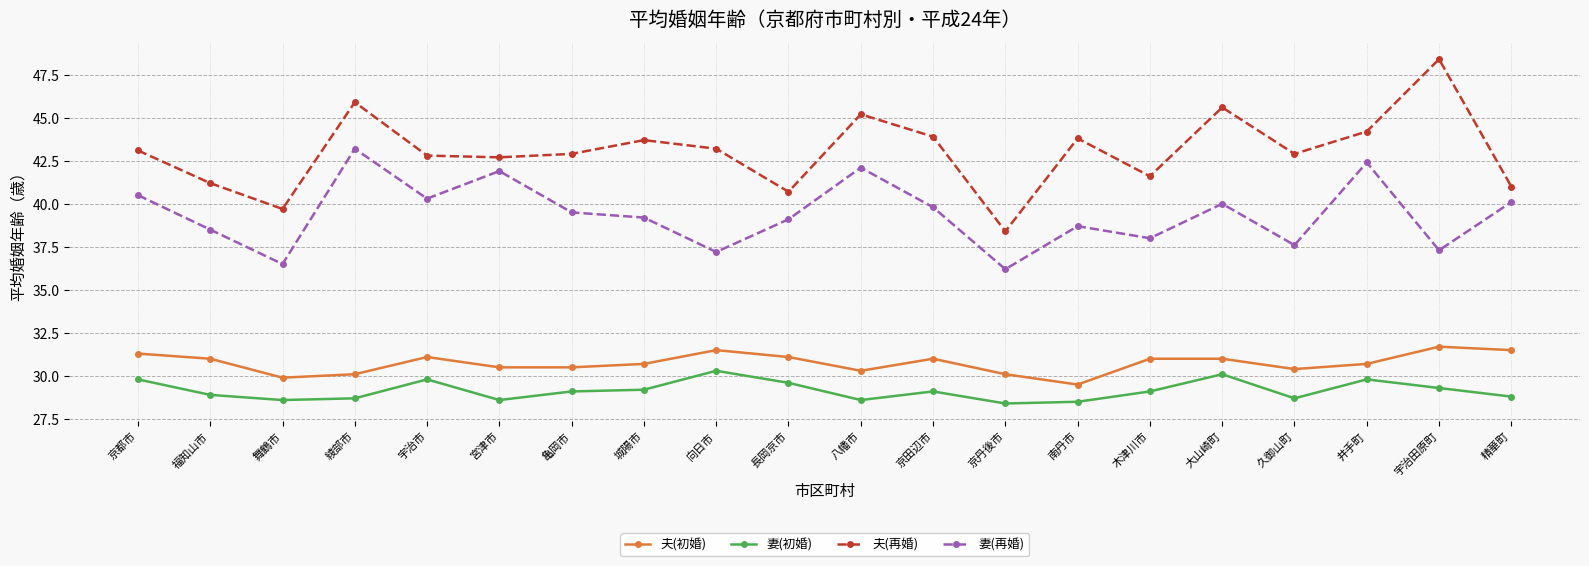

Reading left to right, transcribe all the data shown in this chart.

夫(初婚): 京都市=31.3	福知山市=31.0	舞鶴市=29.9	綾部市=30.1	宇治市=31.1	宮津市=30.5	亀岡市=30.5	城陽市=30.7	向日市=31.5	長岡京市=31.1	八幡市=30.3	京田辺市=31.0	京丹後市=30.1	南丹市=29.5	木津川市=31.0	大山崎町=31.0	久御山町=30.4	井手町=30.7	宇治田原町=31.7	精華町=31.5
妻(初婚): 京都市=29.8	福知山市=28.9	舞鶴市=28.6	綾部市=28.7	宇治市=29.8	宮津市=28.6	亀岡市=29.1	城陽市=29.2	向日市=30.3	長岡京市=29.6	八幡市=28.6	京田辺市=29.1	京丹後市=28.4	南丹市=28.5	木津川市=29.1	大山崎町=30.1	久御山町=28.7	井手町=29.8	宇治田原町=29.3	精華町=28.8
夫(再婚): 京都市=43.1	福知山市=41.2	舞鶴市=39.7	綾部市=45.9	宇治市=42.8	宮津市=42.7	亀岡市=42.9	城陽市=43.7	向日市=43.2	長岡京市=40.7	八幡市=45.2	京田辺市=43.9	京丹後市=38.4	南丹市=43.8	木津川市=41.6	大山崎町=45.6	久御山町=42.9	井手町=44.2	宇治田原町=48.4	精華町=41.0
妻(再婚): 京都市=40.5	福知山市=38.5	舞鶴市=36.5	綾部市=43.2	宇治市=40.3	宮津市=41.9	亀岡市=39.5	城陽市=39.2	向日市=37.2	長岡京市=39.1	八幡市=42.1	京田辺市=39.8	京丹後市=36.2	南丹市=38.7	木津川市=38.0	大山崎町=40.0	久御山町=37.6	井手町=42.4	宇治田原町=37.3	精華町=40.1